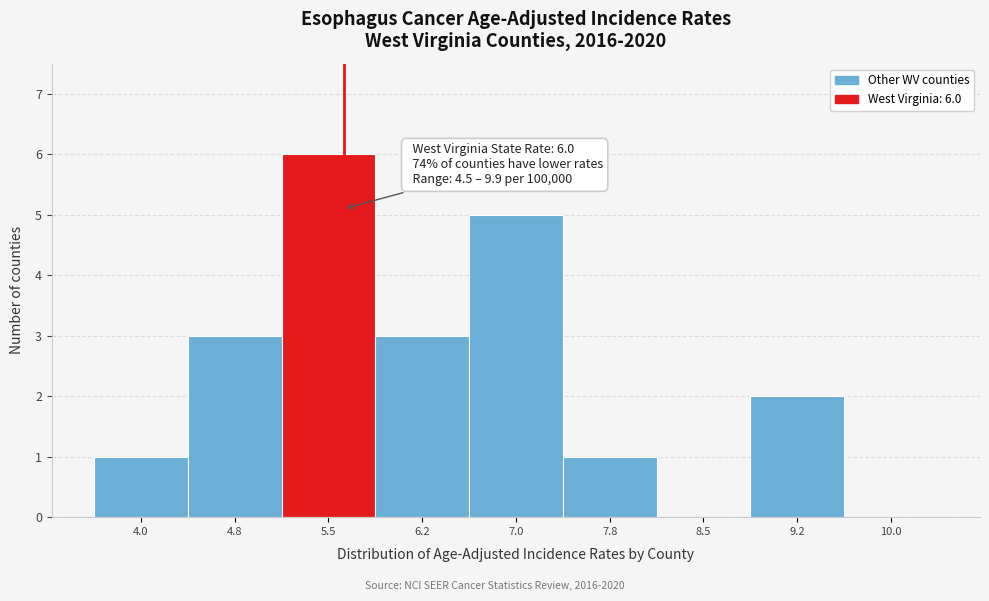

Reading right to left, transcribe all the data shown in this chart.

10.0=0	9.2=2	8.5=0	7.8=1	7.0=5	6.2=3	5.5=6	4.8=3	4.0=1